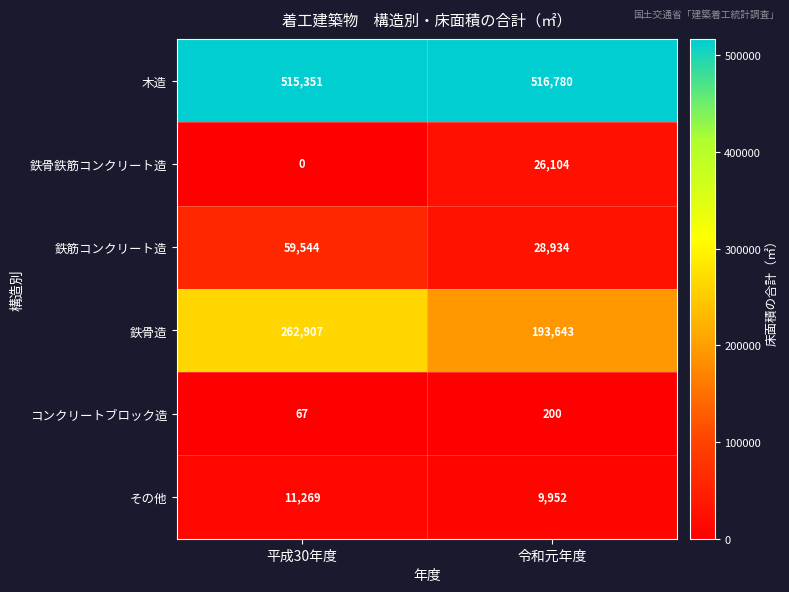

The value of コンクリートブロック造 at 平成30年度 is 67. True or false?

True